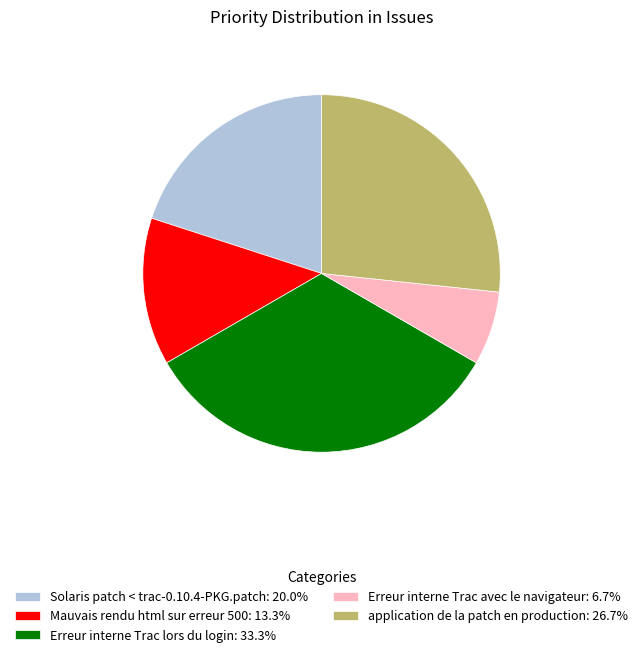

Approximately how many times larger is the value at Erreur interne Trac lors du login: 33.3% compared to Mauvais rendu html sur erreur 500: 13.3%?

2.5